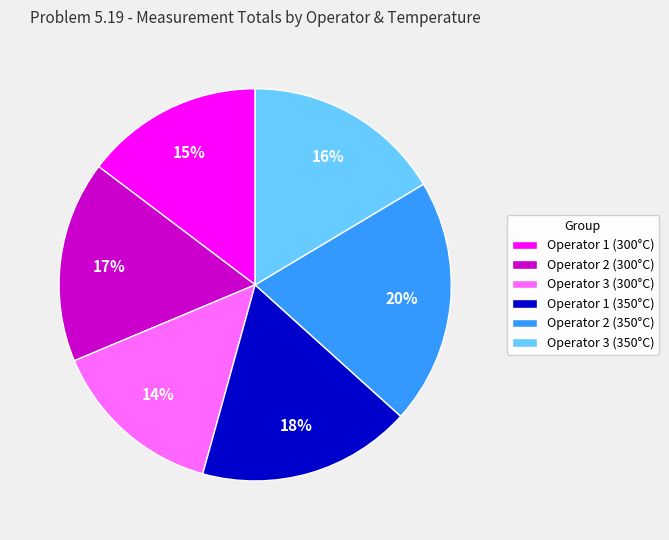

Combined, do Operator 2 (300°C) and Operator 1 (300°C) account for over 50%?

No